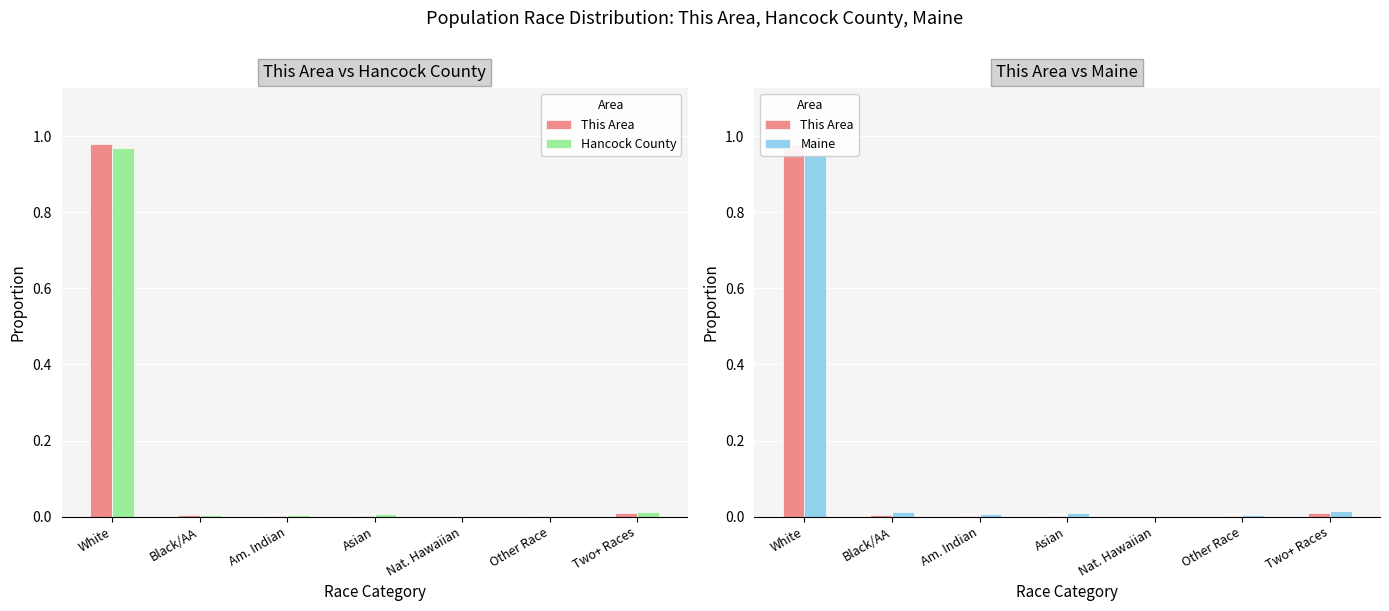

Reading left to right, list all the values displayed in this chart.

This Area: 1.0	0.0	0.0	0.0	0.0	0.0	0.0
Hancock County: 1.0	0.0	0.0	0.0	0.0	0.0	0.0
Maine: 1.0	0.0	0.0	0.0	0.0	0.0	0.0